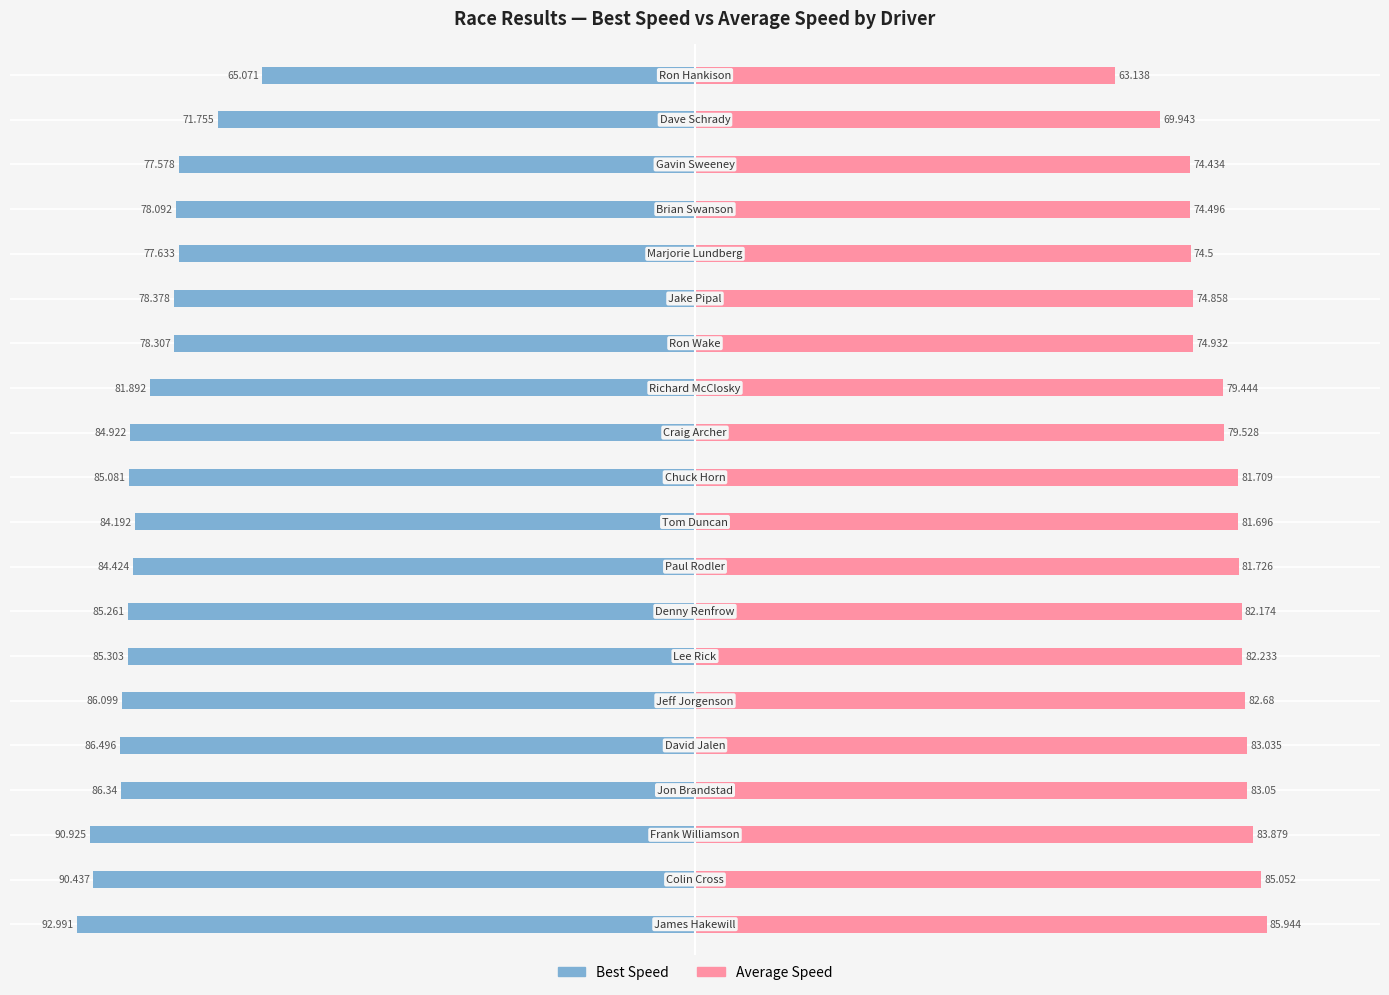

Which has a higher value, 1 or 15?

15